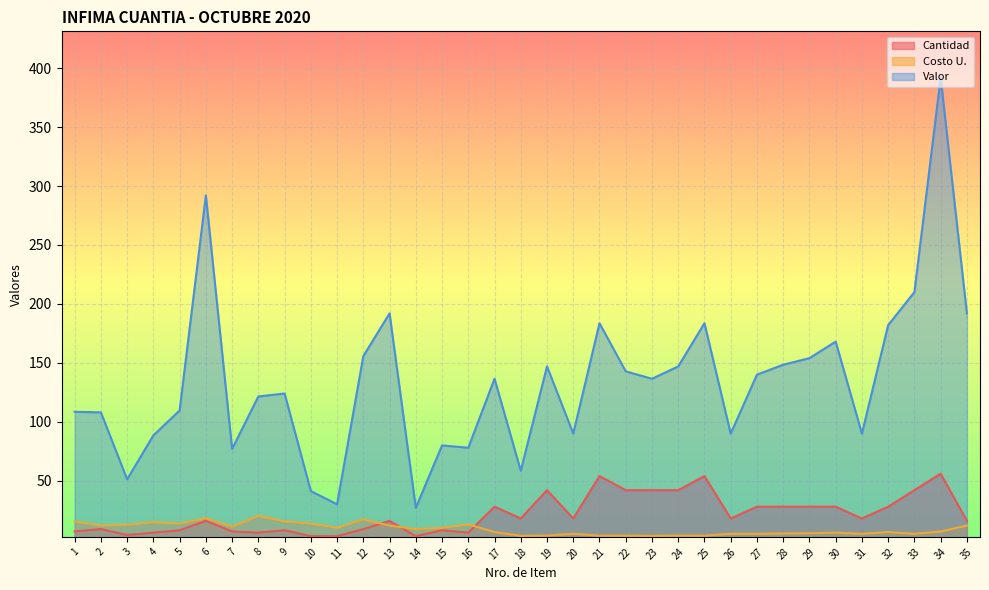

Where does the Costo U. series first go above 7?

1